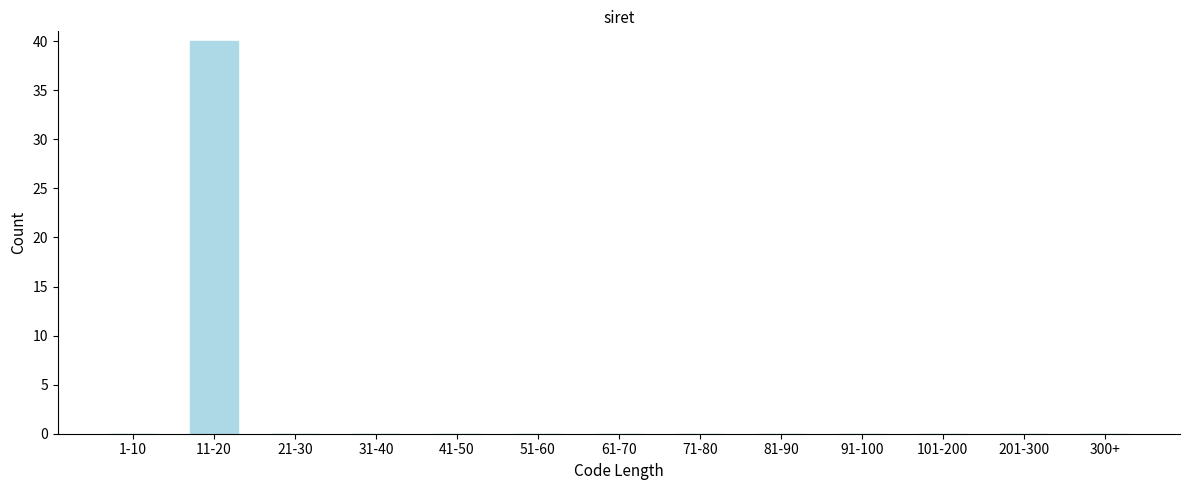

Reading right to left, transcribe all the data shown in this chart.

300+=0	201-300=0	101-200=0	91-100=0	81-90=0	71-80=0	61-70=0	51-60=0	41-50=0	31-40=0	21-30=0	11-20=40	1-10=0